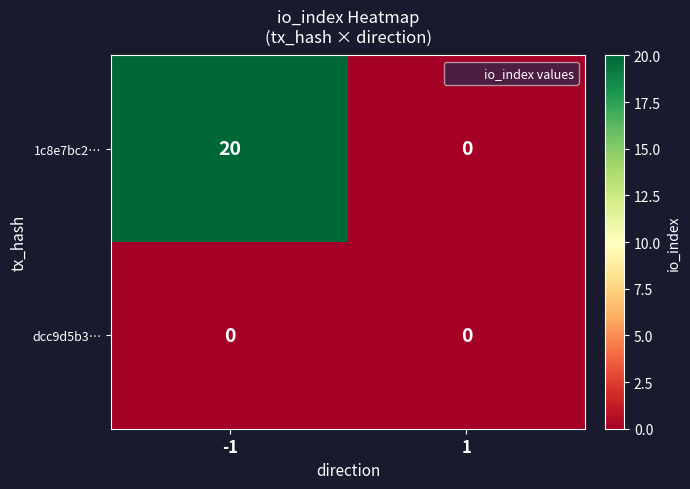

Reading left to right, list all the values displayed in this chart.

1c8e7bc2…: 20	0
dcc9d5b3…: 0	0